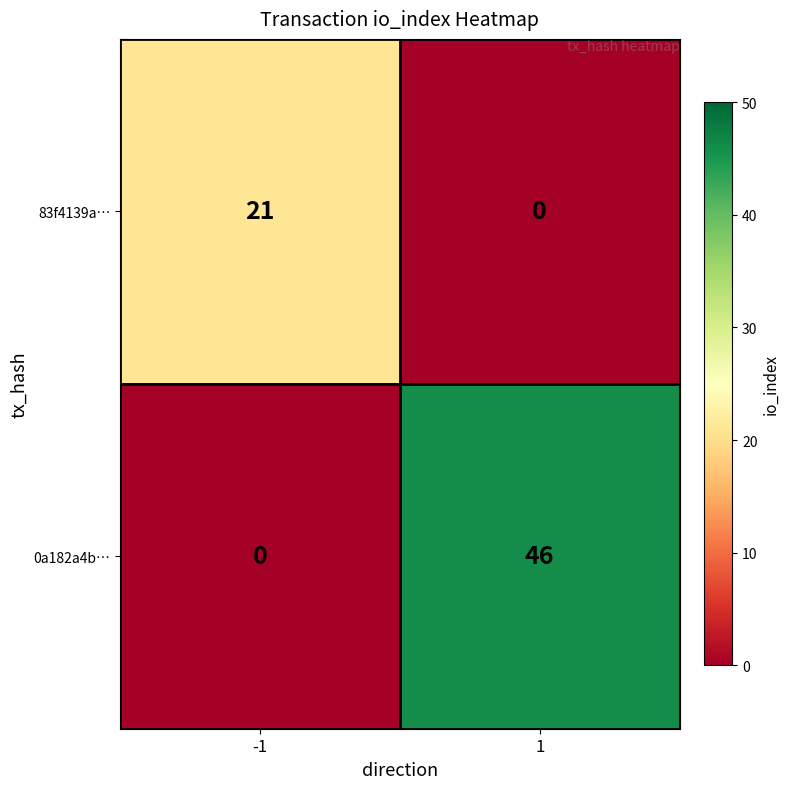

Count the number of categories in the chart.

2